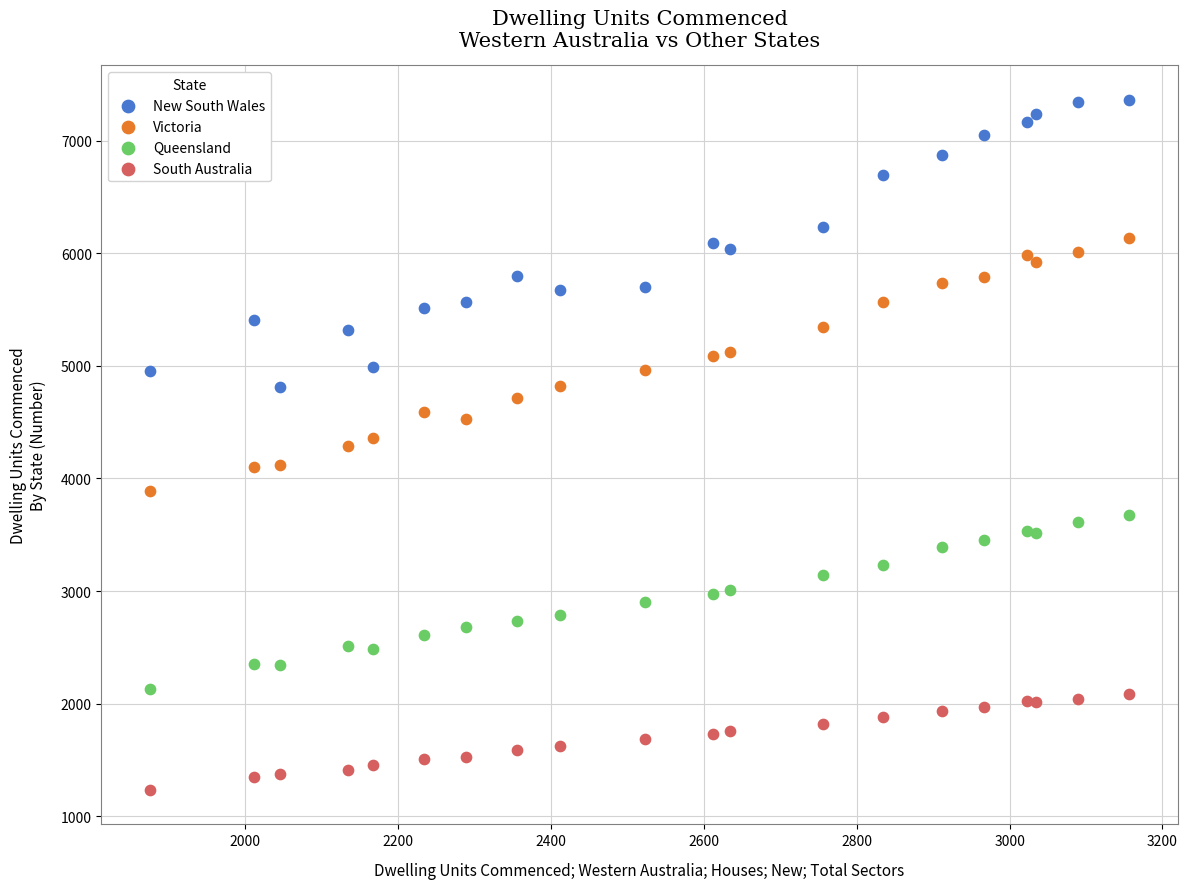

Which series has the widest spread of Y values?

New South Wales